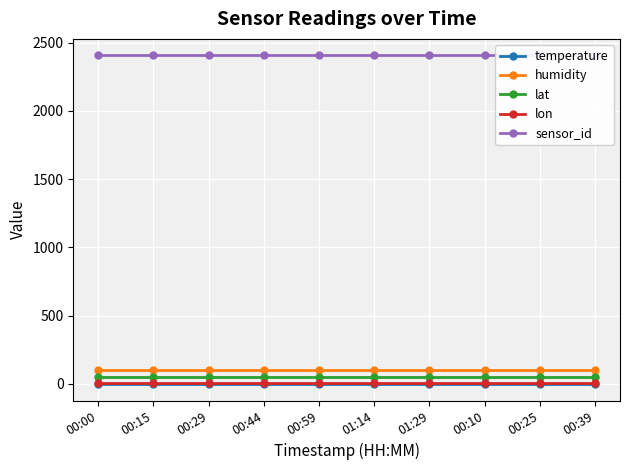

Which series has the widest spread of values?

temperature